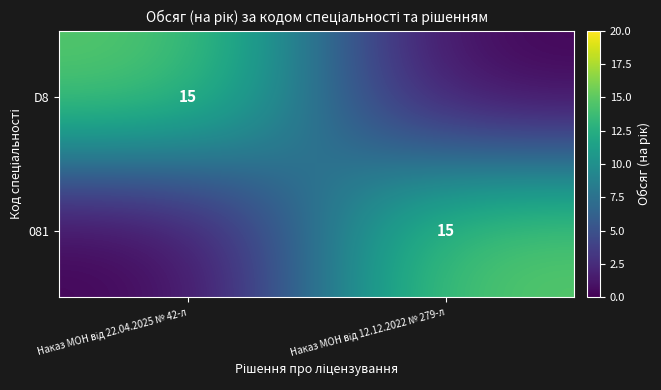

What is the sum of the 081 values at Наказ МОН від 12.12.2022 № 279-л and Наказ МОН від 22.04.2025 № 42-л?

15